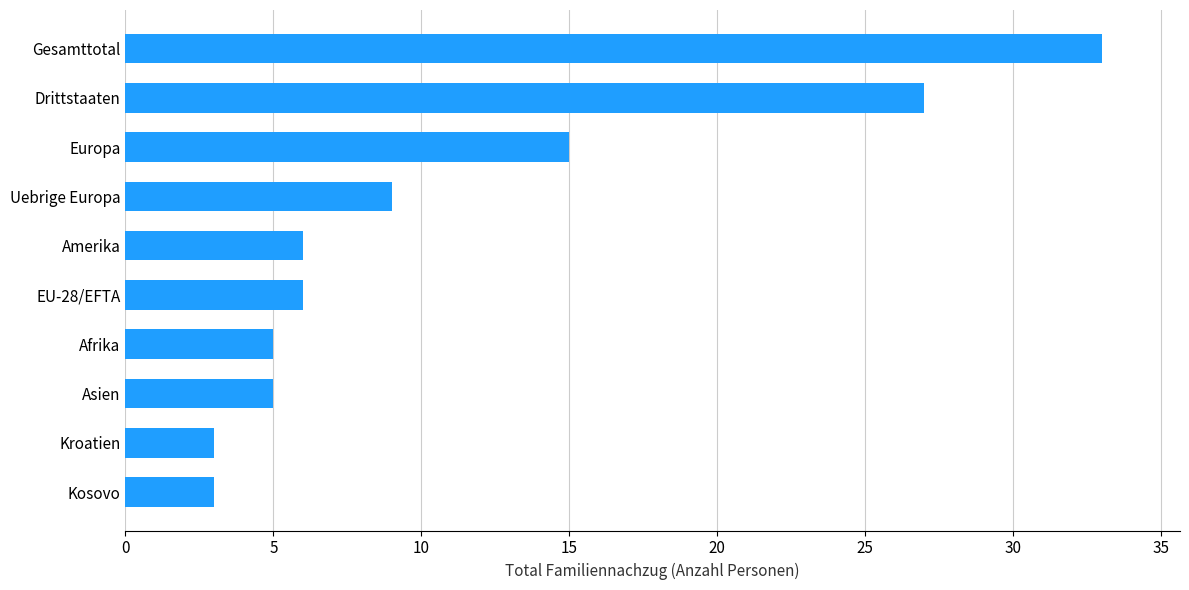

What is the minimum value shown in the chart?

3